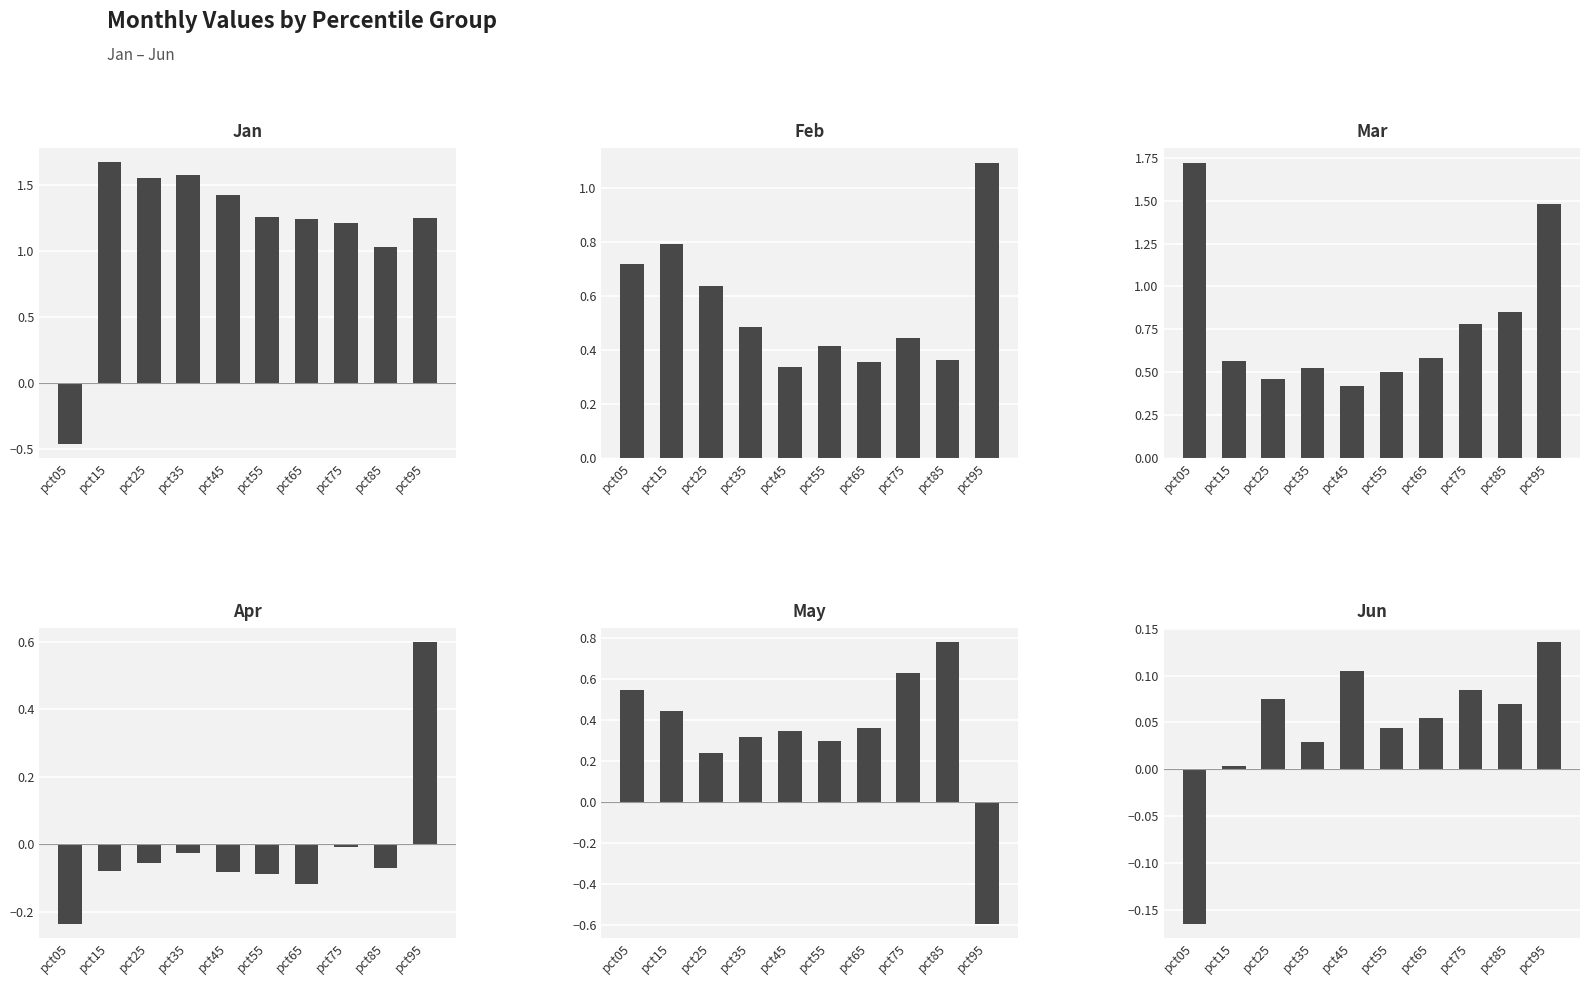

Between pct75 and pct45, which is larger?

pct45